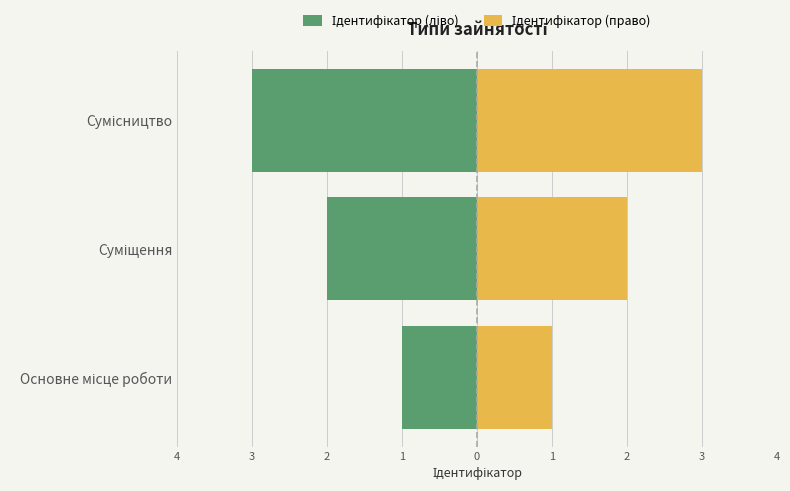

What are all the series names shown in the legend?

Ідентифікатор (ліво), Ідентифікатор (право)